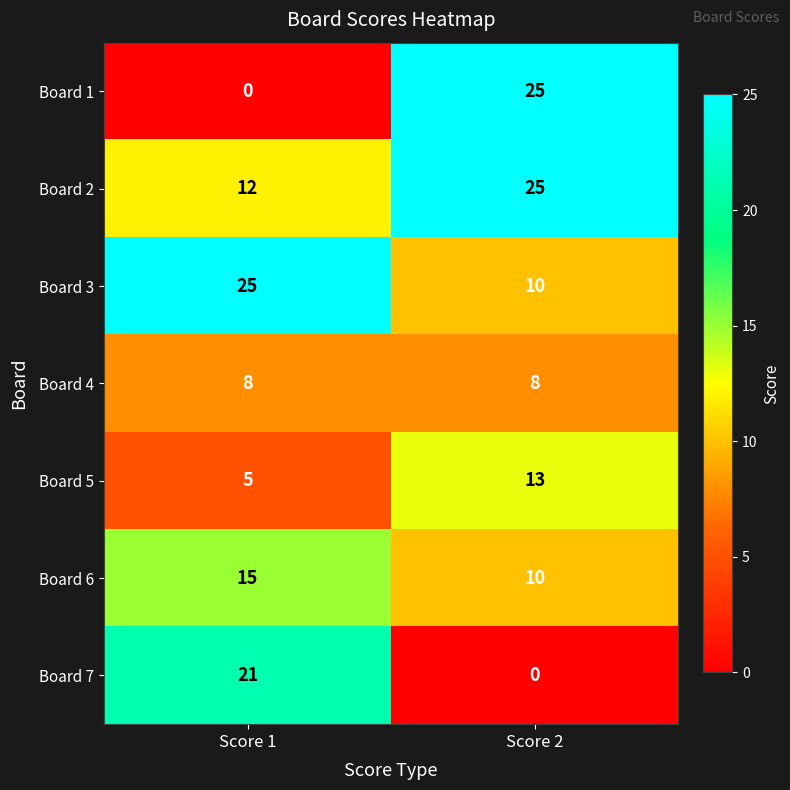

Count the number of categories in the chart.

2